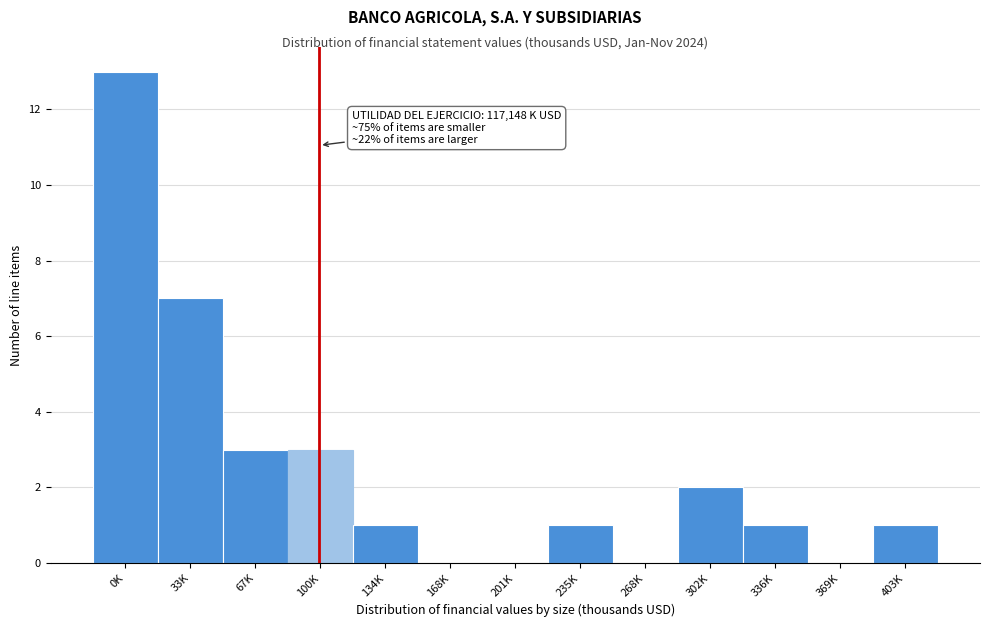

Reading left to right, extract all data points from this chart.

0K=13	33K=7	67K=3	100K=3	134K=1	168K=0	201K=0	235K=1	268K=0	302K=2	336K=1	369K=0	403K=1